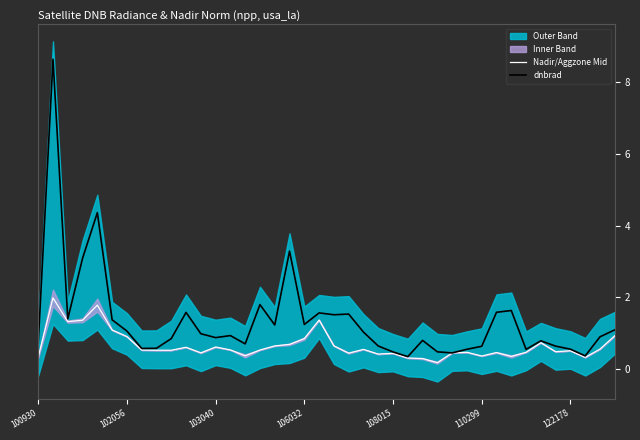

The value of dnbrad at 122178 is 0.9. True or false?

False